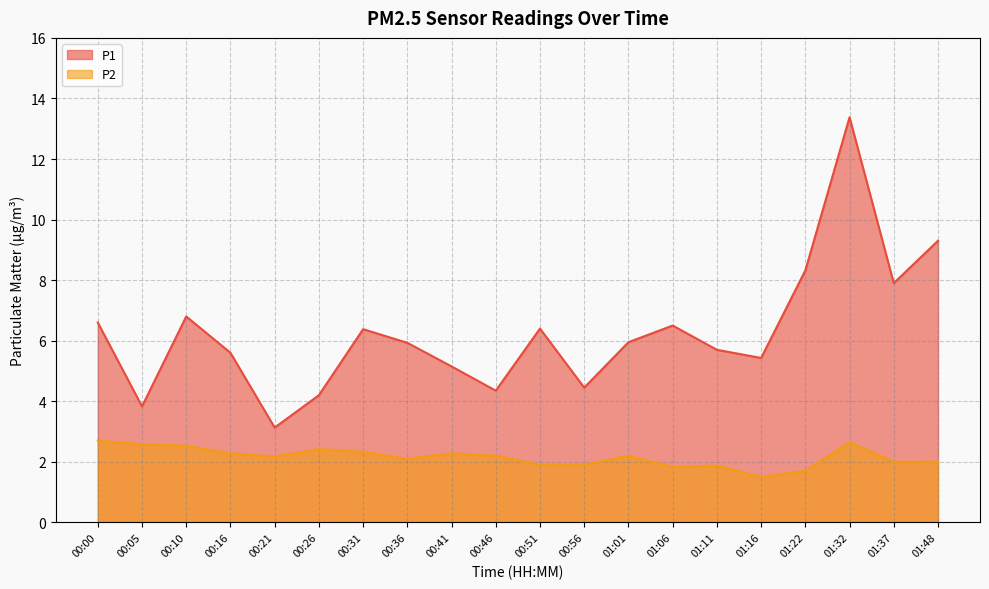

What is the difference between the maximum and minimum values in the P1 series?

10.2